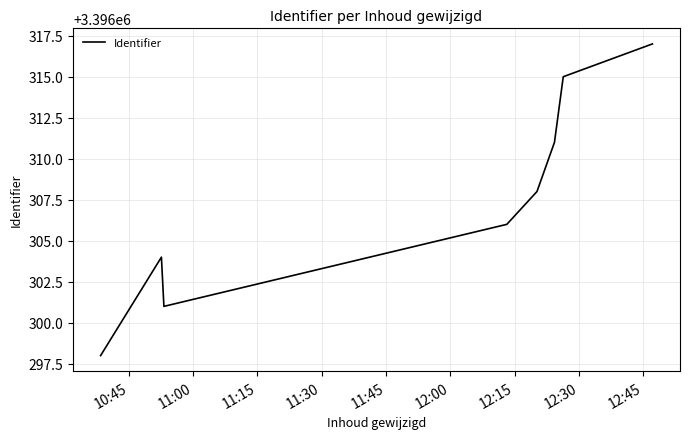

What is the average value?

3396308